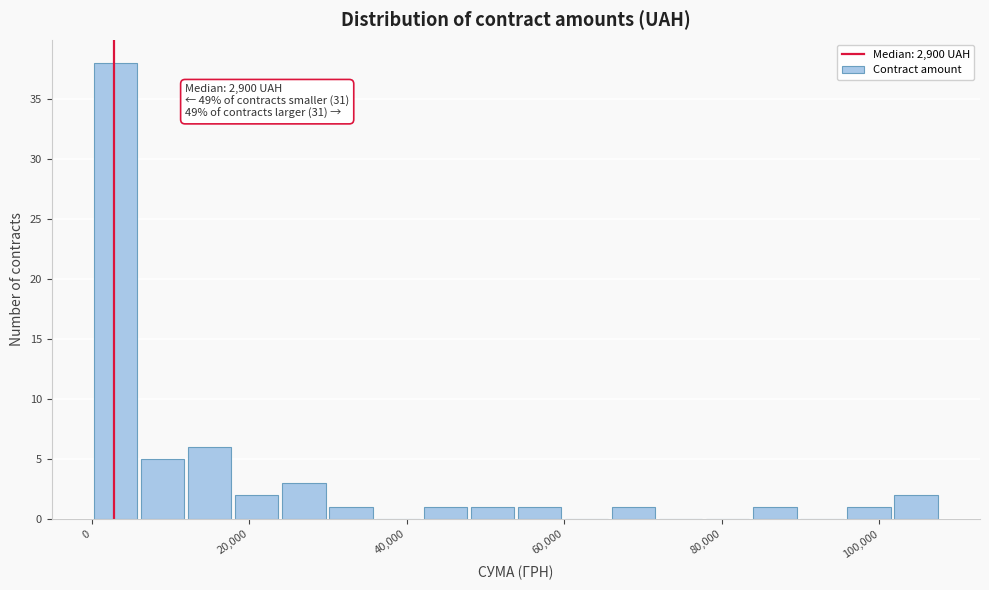

Around what value on the x-axis is the tallest bar? Give the approximate position of its centre, as read against the axis.

4000